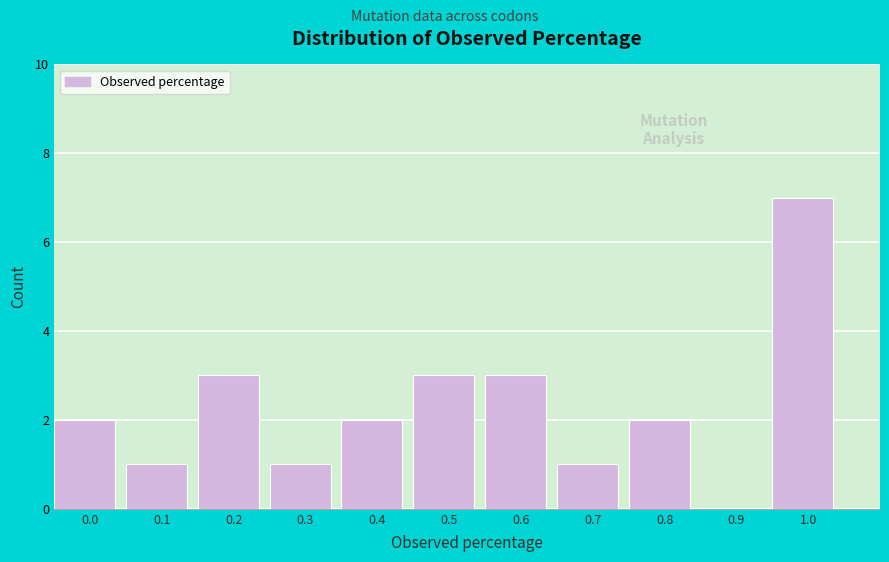

Reading left to right, extract all data points from this chart.

0.0=2	0.1=1	0.2=3	0.3=1	0.4=2	0.5=3	0.6=3	0.7=1	0.8=2	0.9=0	1.0=7